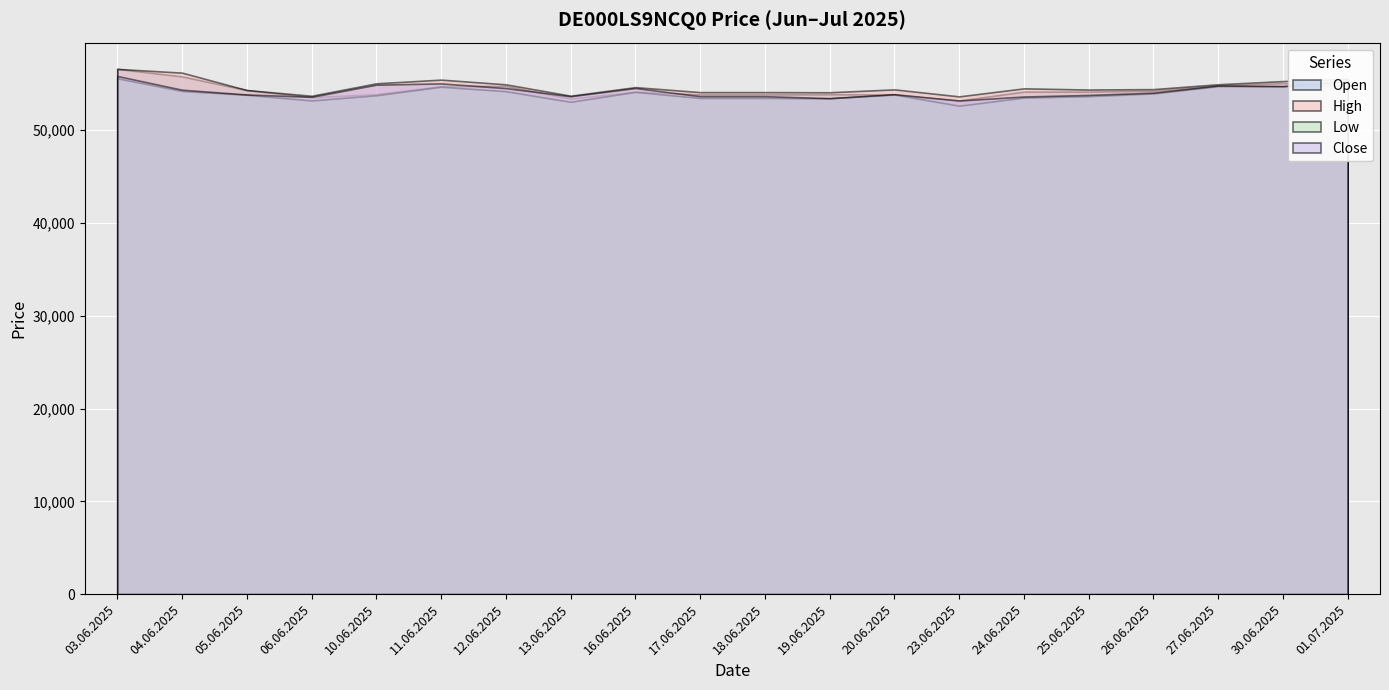

True or false: Low has a value of 53840 at 20.06.2025.

True